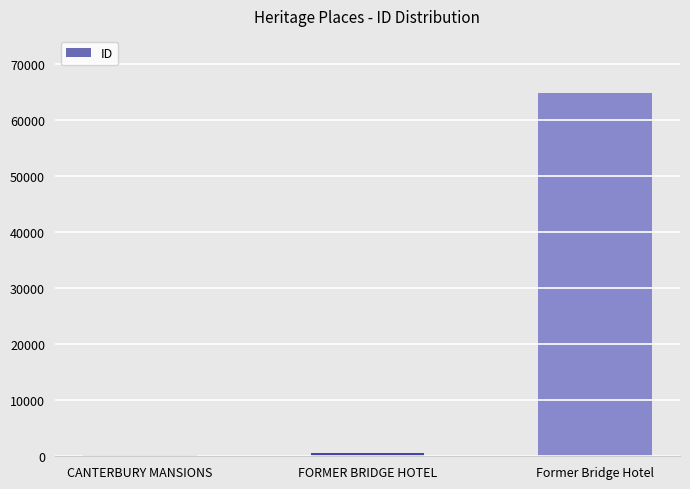

How many distinct data groups are displayed?

1